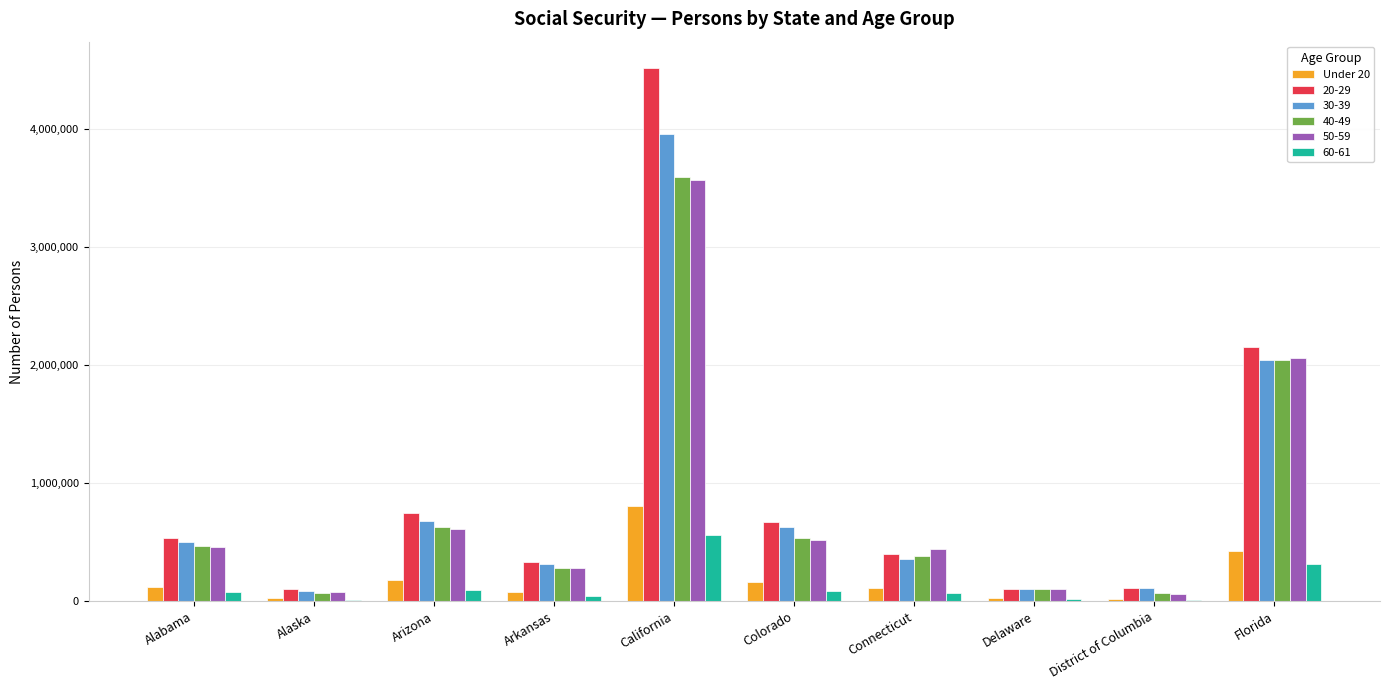

Which label corresponds to the largest value in the chart?

California